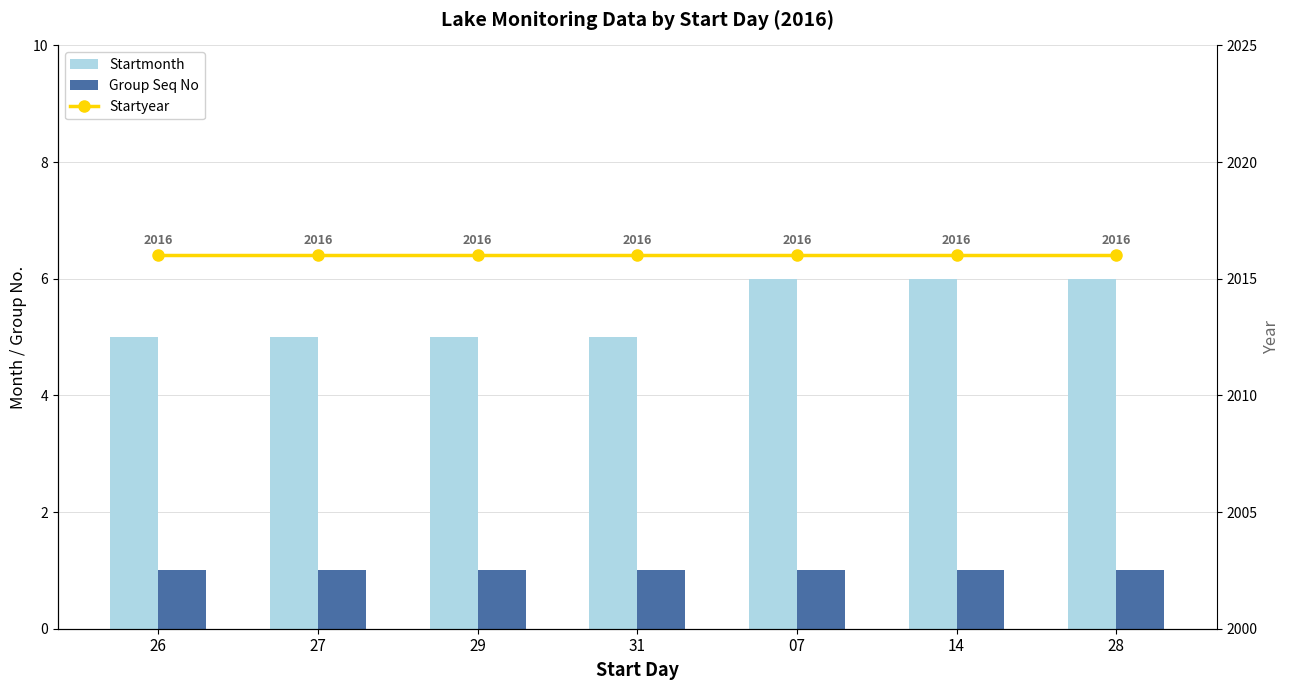

Reading left to right, what are all the values shown in this chart?

Startmonth: 5	5	5	5	6	6	6
Group Seq No: 1	1	1	1	1	1	1
Startyear: 2016	2016	2016	2016	2016	2016	2016